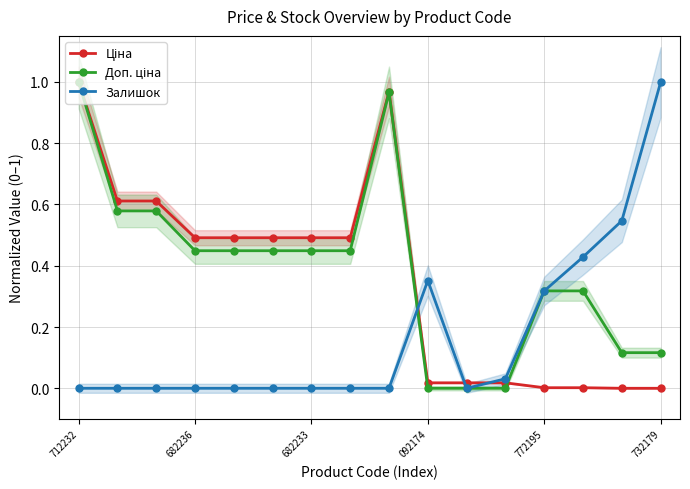

The value of Доп. ціна at 14 is 0.1. True or false?

True